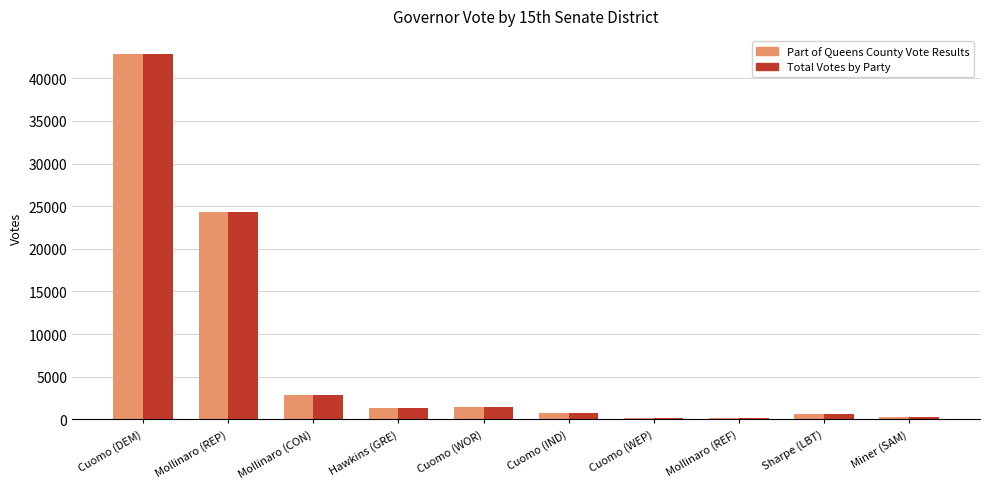

Which category has the highest value in the Total Votes by Party series?

Cuomo (DEM)